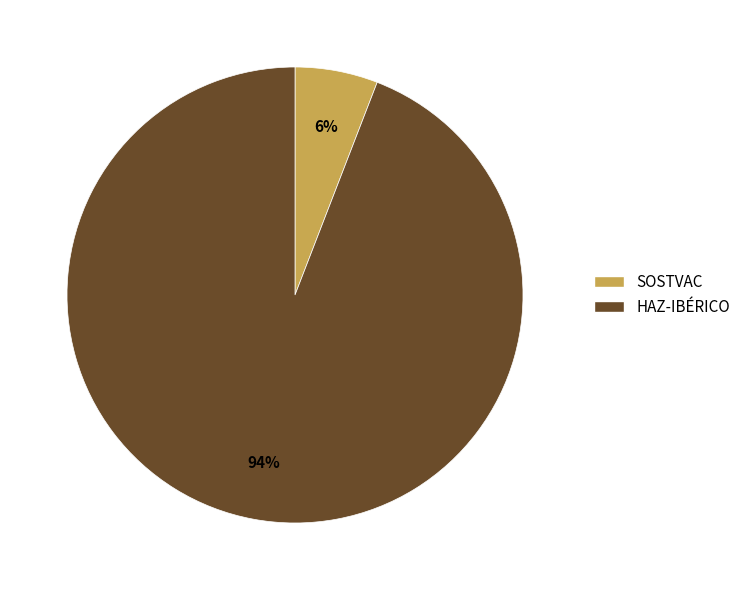

Between SOSTVAC and HAZ-IBÉRICO, which is larger?

HAZ-IBÉRICO